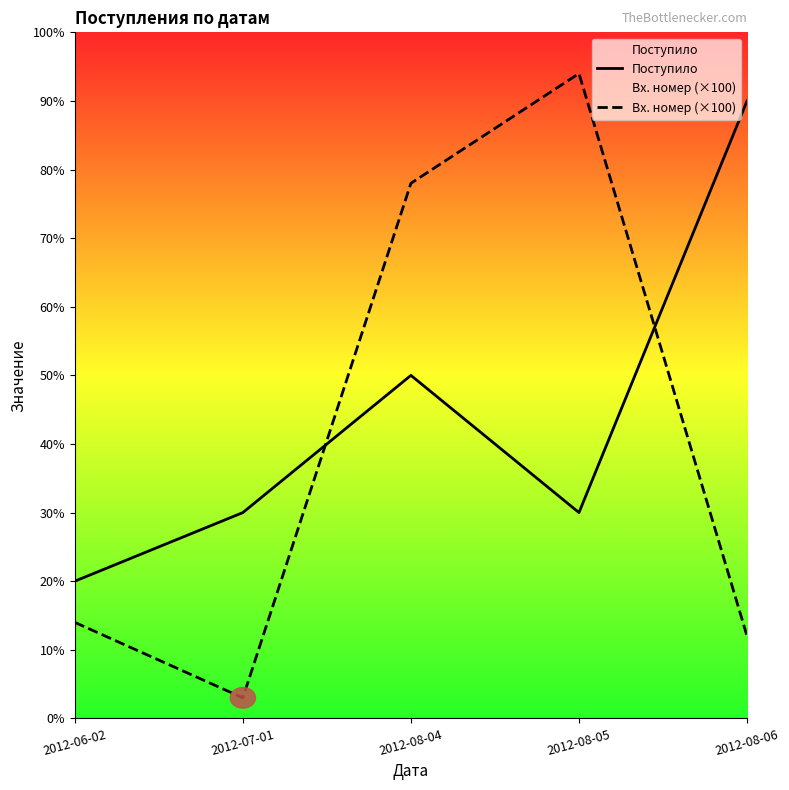

How many Поступило values are between 3000 and 5000?

3